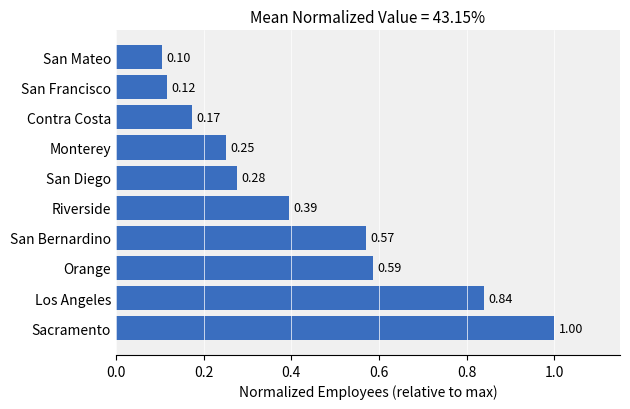

How many categories are shown in the chart?

10